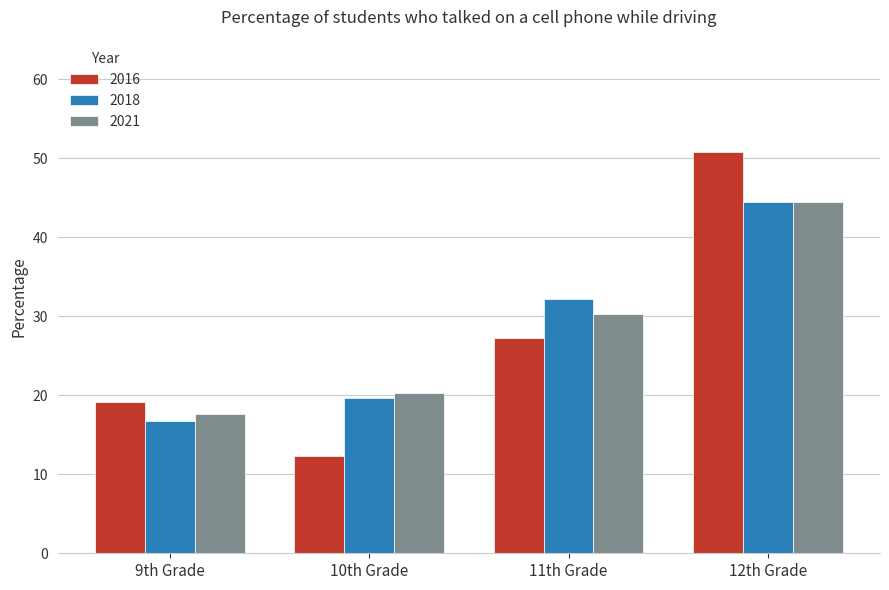

Reading left to right, transcribe all the data shown in this chart.

2016: 19.1	12.3	27.2	50.8
2018: 16.7	19.6	32.2	44.5
2021: 17.6	20.3	30.3	44.4